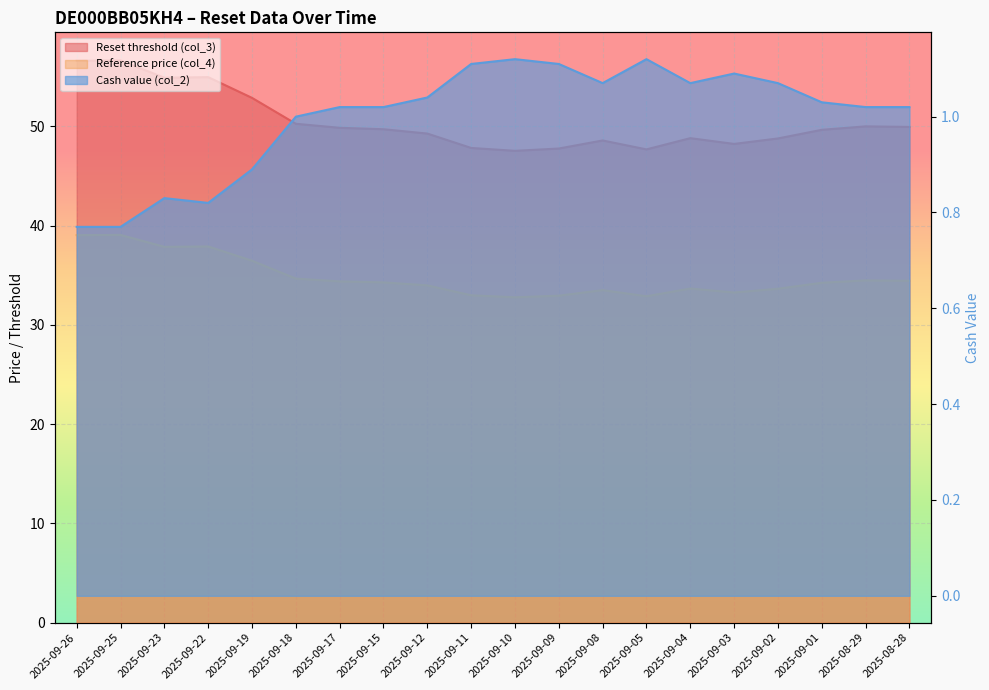

At which category does Reference price (col_4) reach its first local peak?

2025-09-25